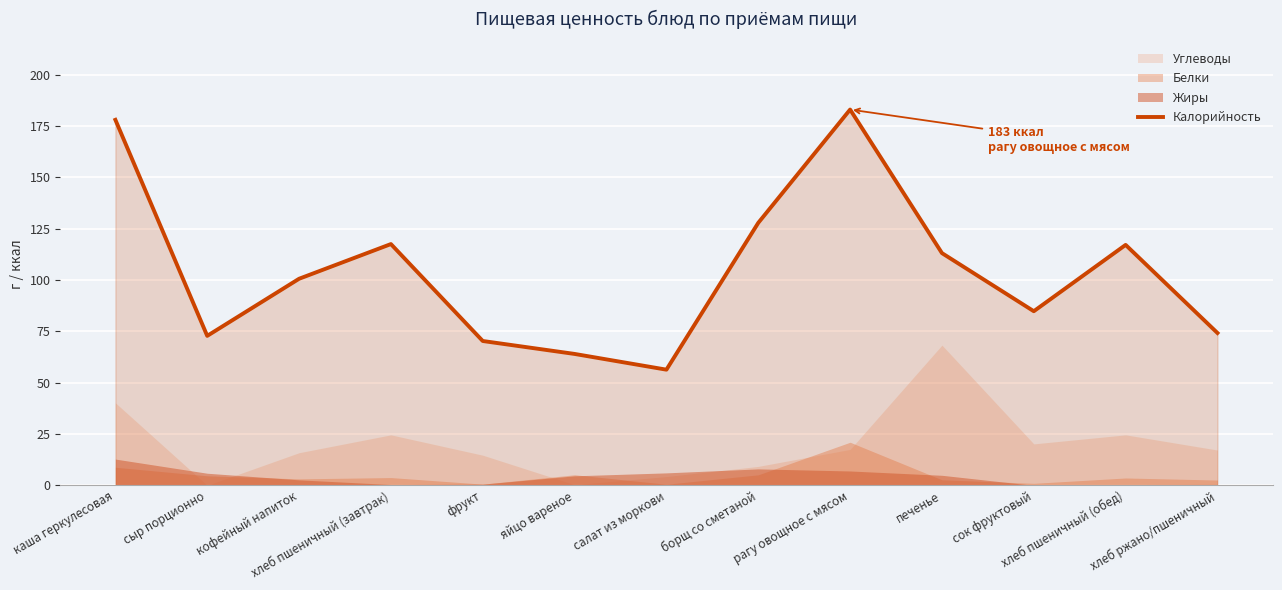

Read the Калорийность value at хлеб пшеничный (обед).

117.1